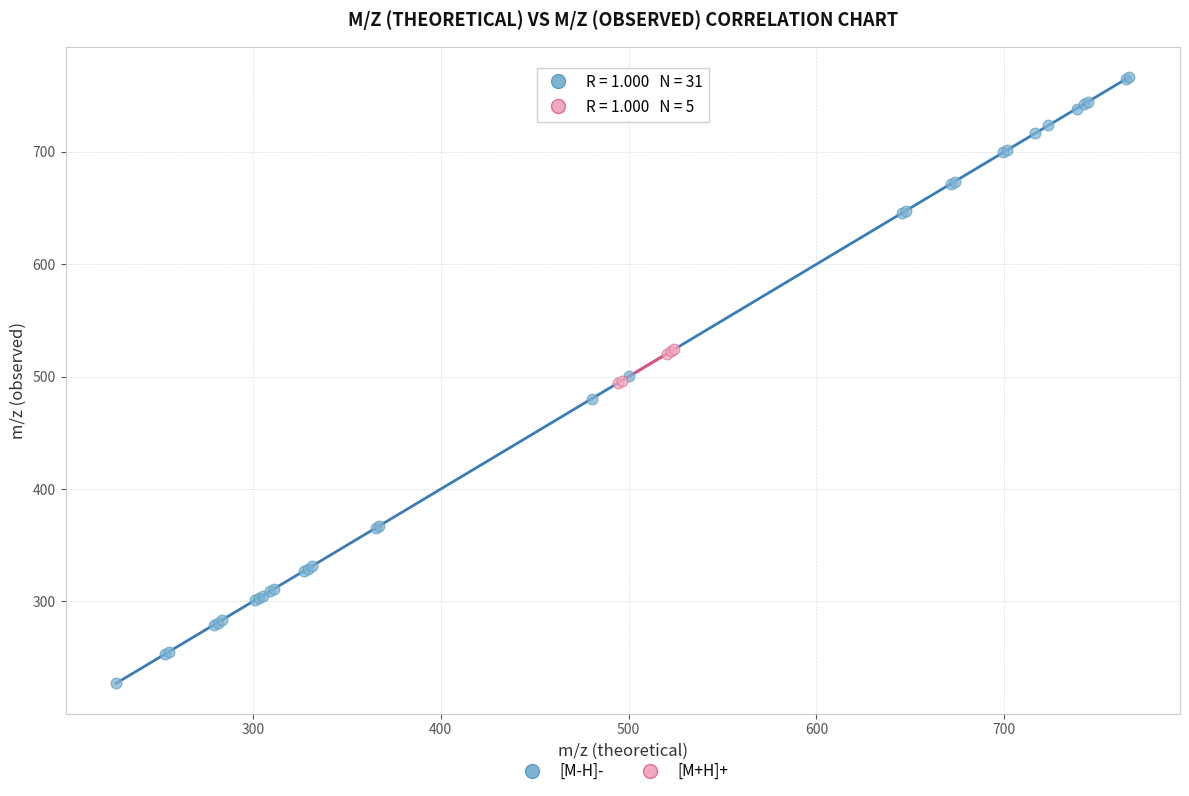

Which series reaches the maximum Y coordinate?

[M-H]-